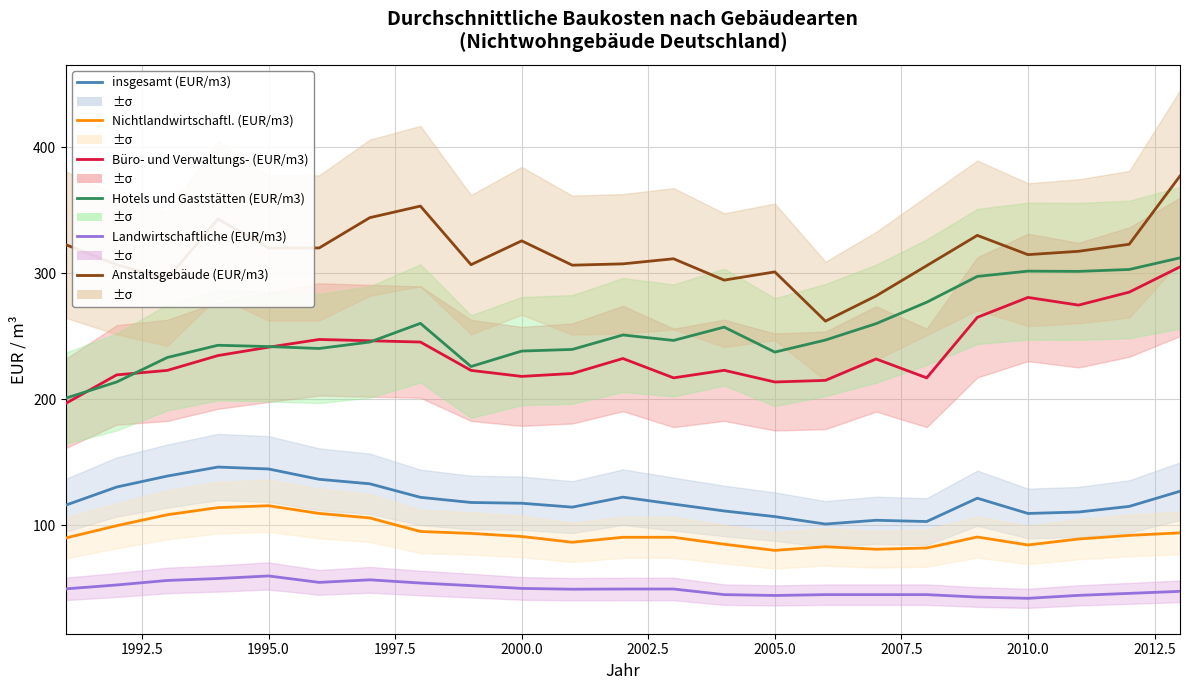

At how many categories does at least one series exceed 311?

13